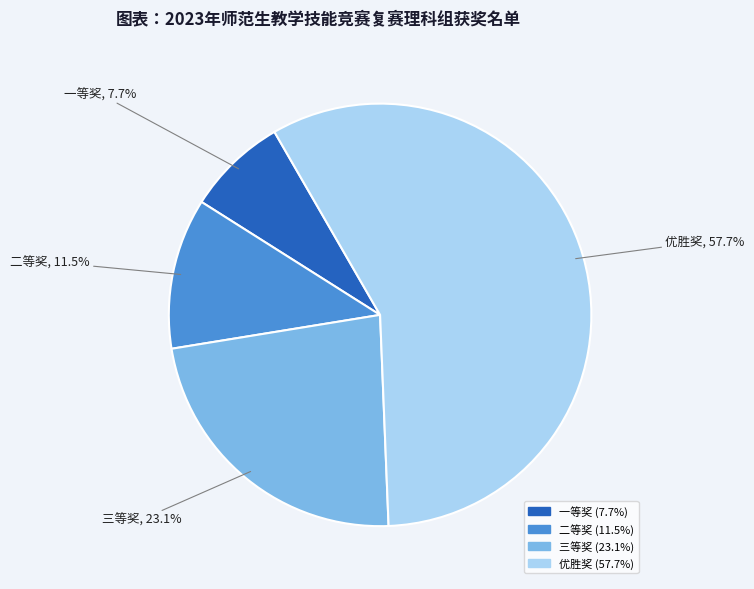

What percentage is the 优胜奖 slice, to the nearest percent?

58%